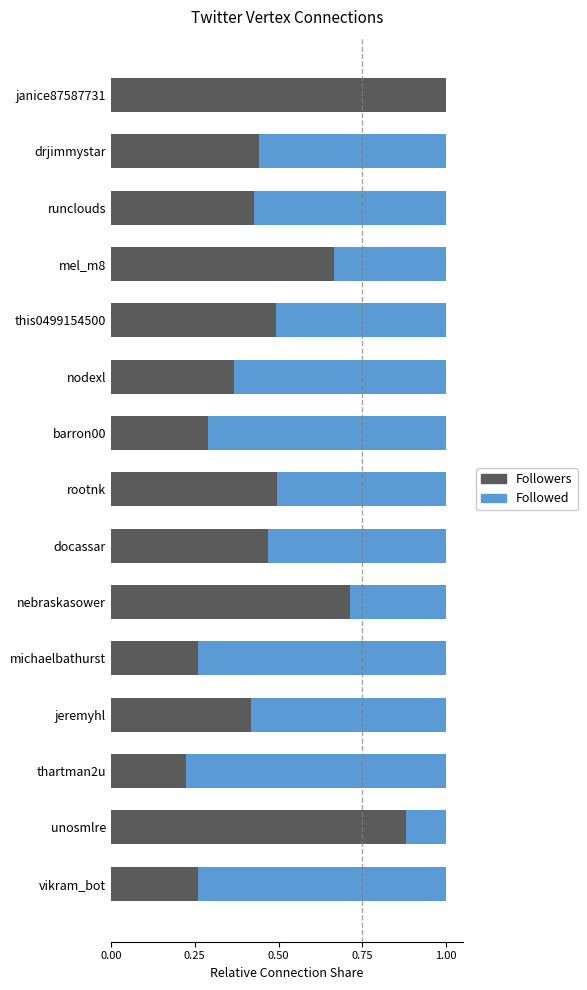

Is it true that Followers equals 0.9 at this0499154500?

False